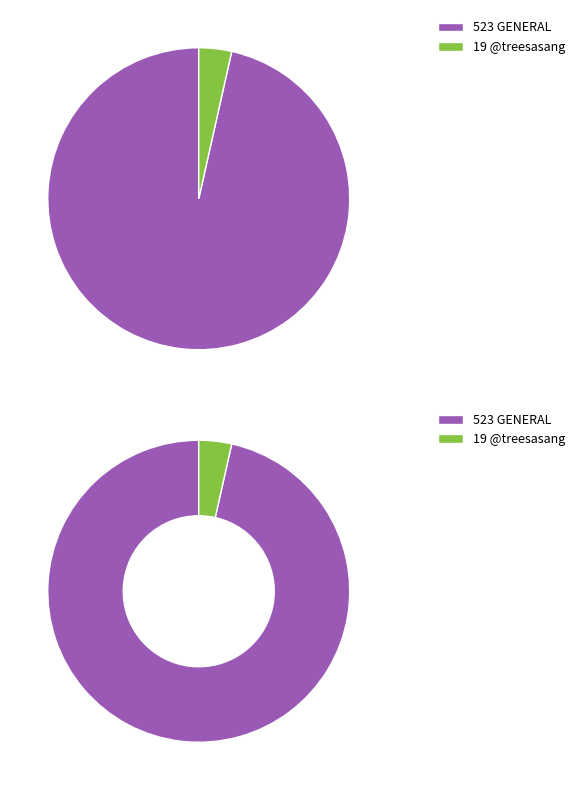

What is the ratio of the value at GENERAL to the value at GENERAL?

1.0